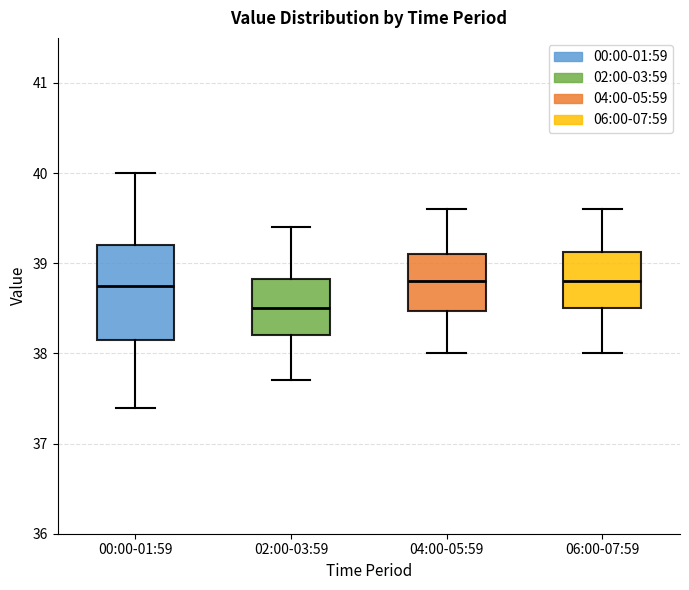

Comparing the boxes themselves (not the whiskers), which one is the tallest?

00:00-01:59